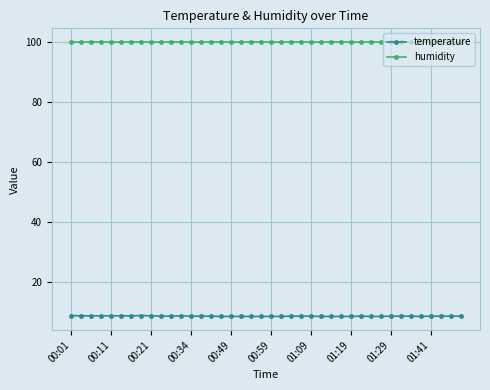

Is this an area chart (filled region under the line)?

No